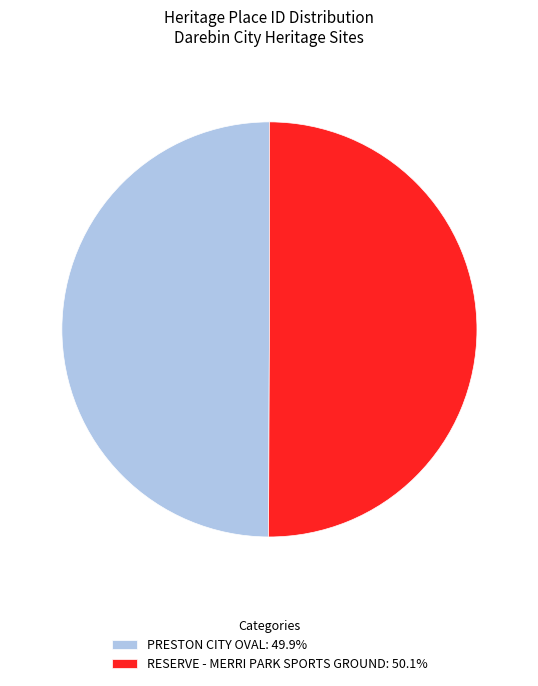

Do PRESTON CITY OVAL: 49.9% and RESERVE - MERRI PARK SPORTS GROUND: 50.1% together represent more than half of the pie?

Yes